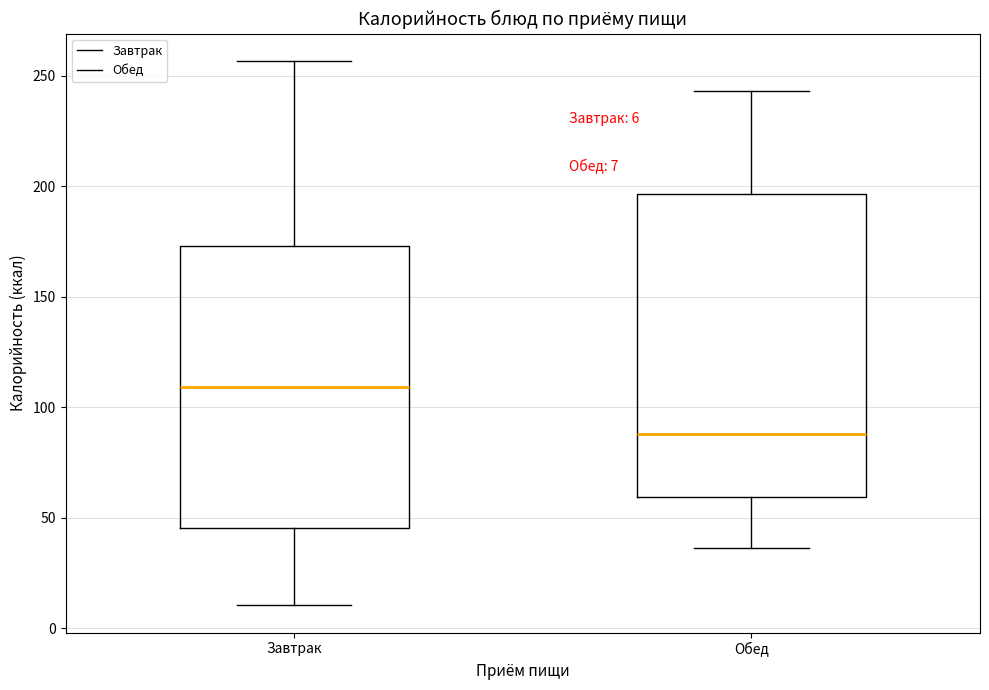

Comparing the boxes themselves (not the whiskers), which one is the tallest?

Обед